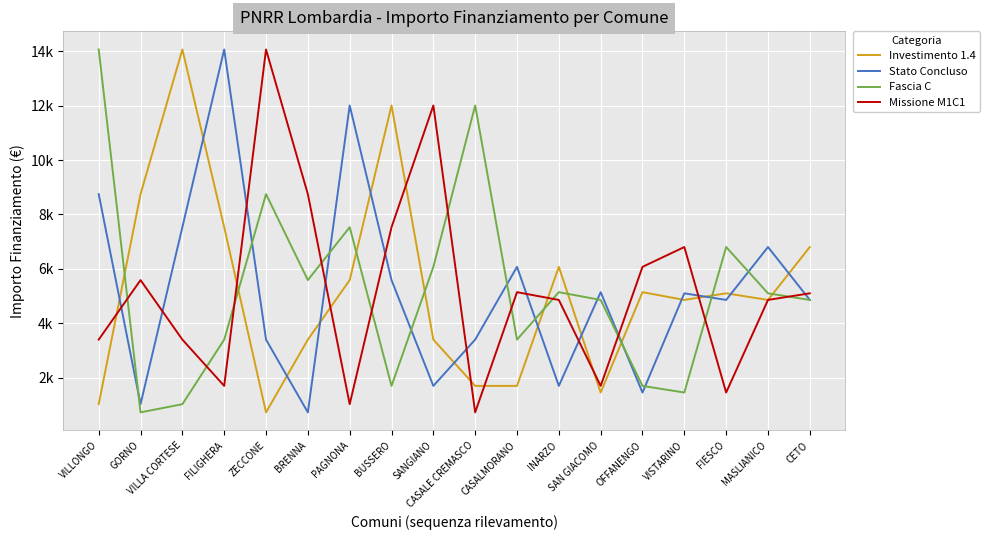

Is this an area chart (filled region under the line)?

No